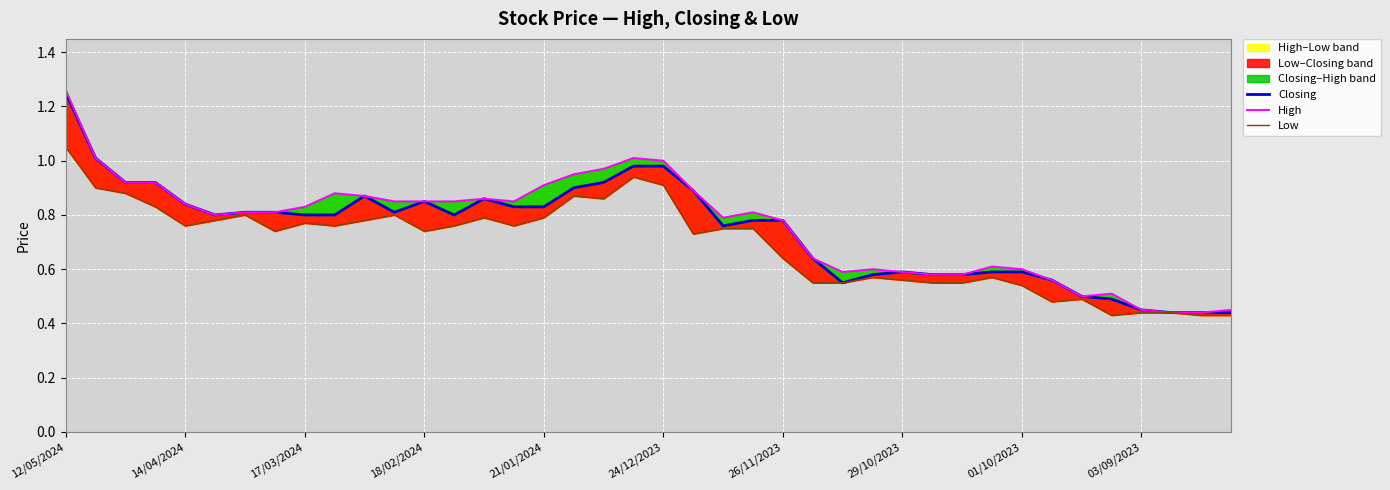

True or false: Closing and Low intersect in this chart.

False